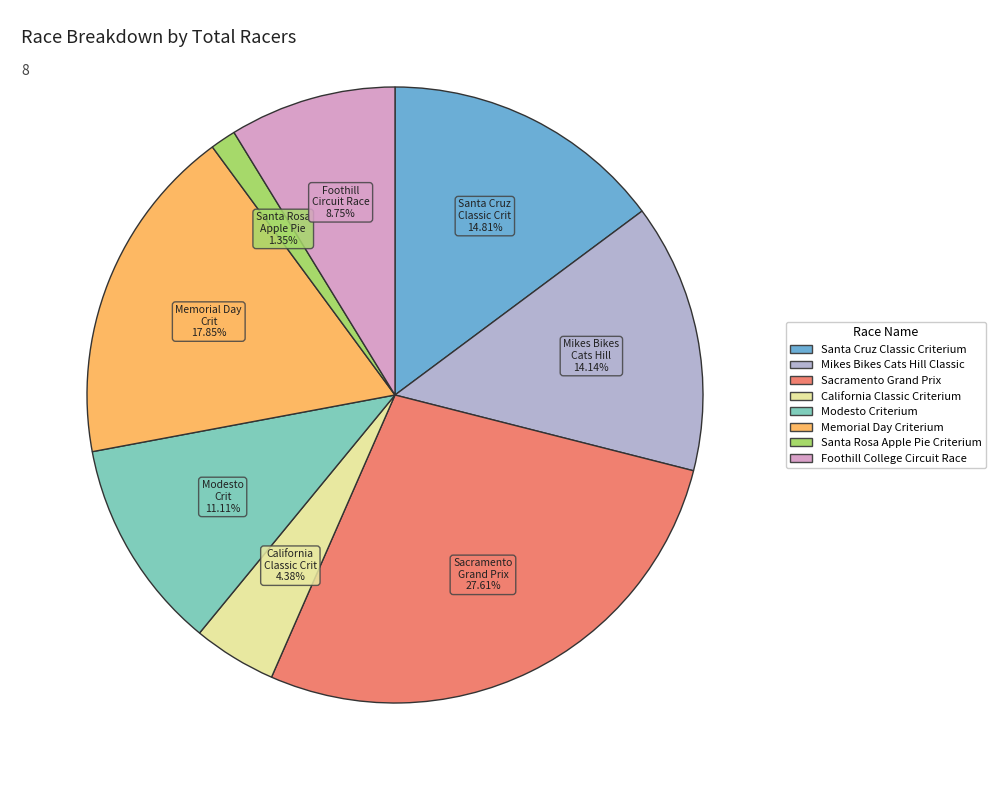

Is there a majority slice in this chart?

No